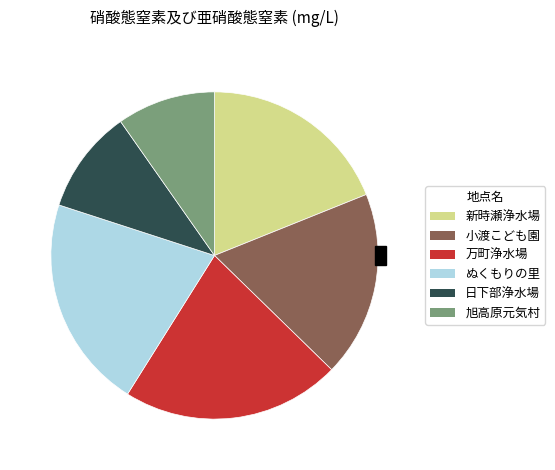

Which category has the biggest portion of the pie?

万町浄水場